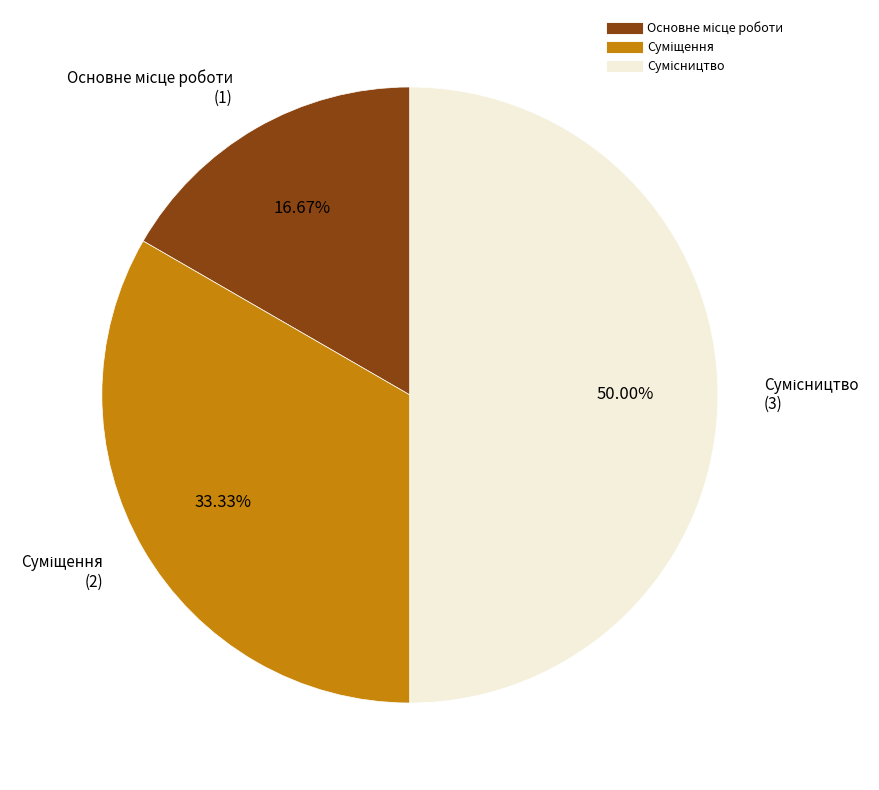

Does Суміщення represent more than half of the total?

No